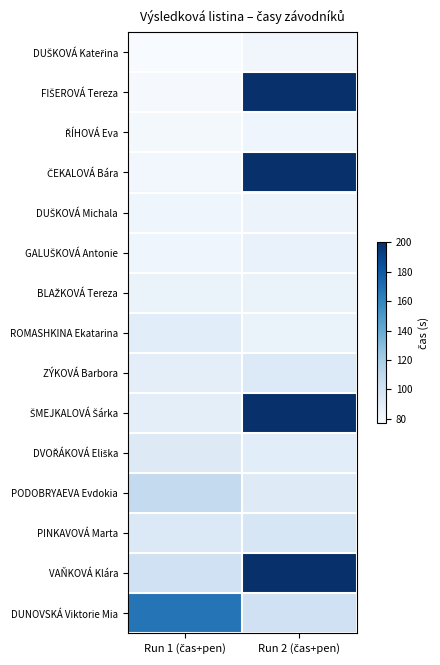

What is the total value across all series at Run 1 (čas+pen)?

1398.6